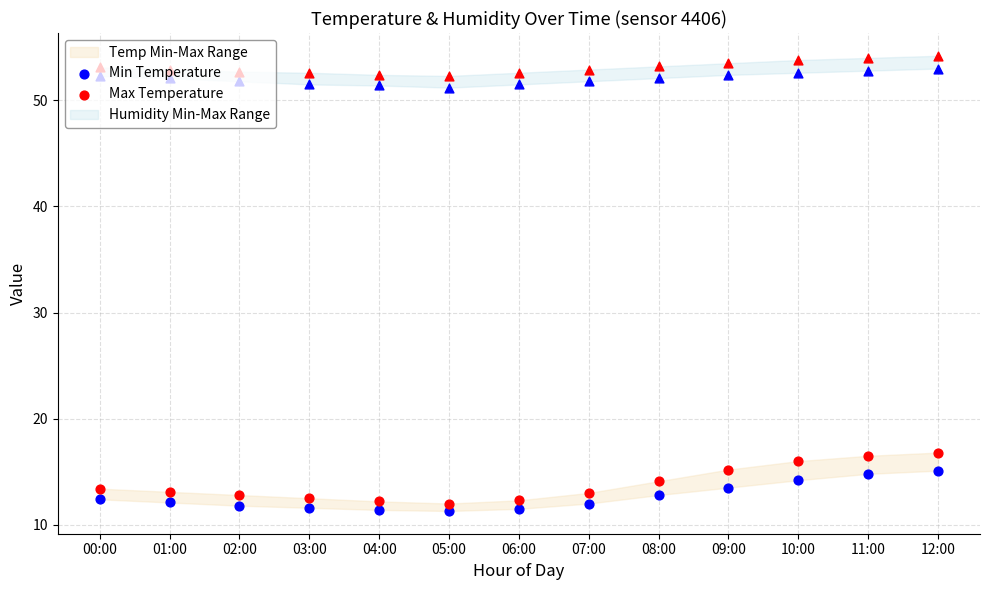

What is the total value across all series at 11:00?

31.3